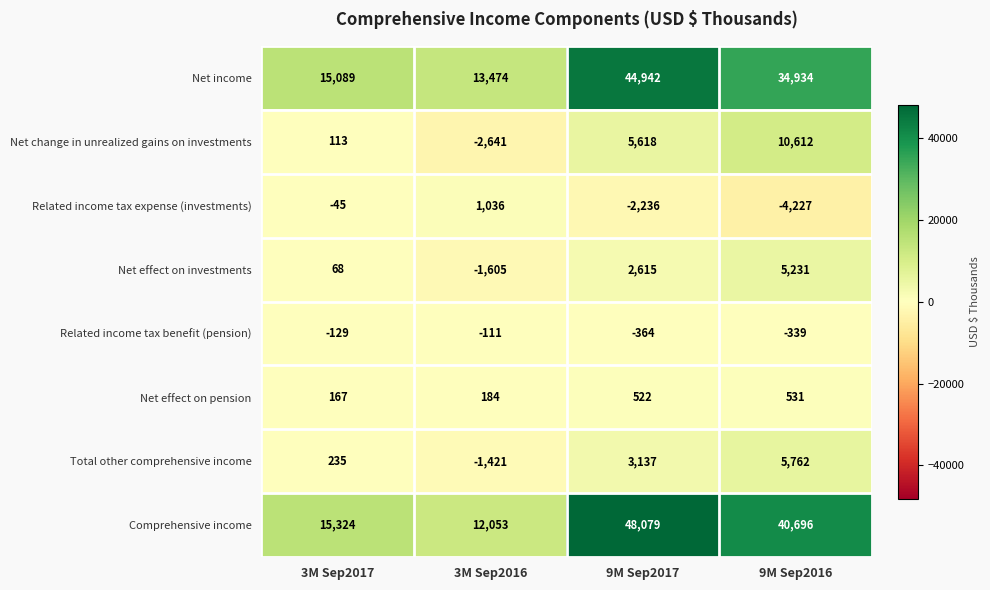

How many series are shown in this chart?

8